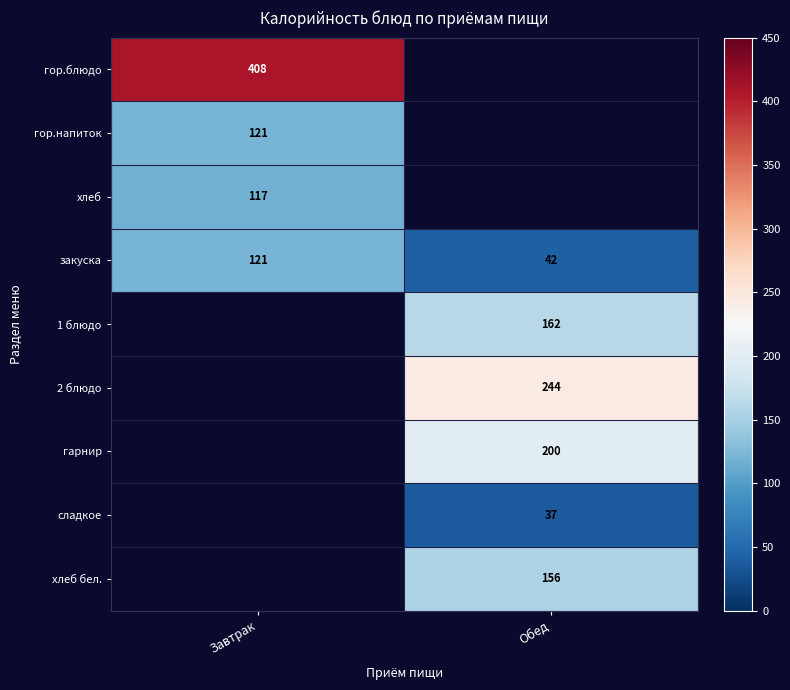

The value of 1 блюдо at Обед is 91.7. True or false?

False